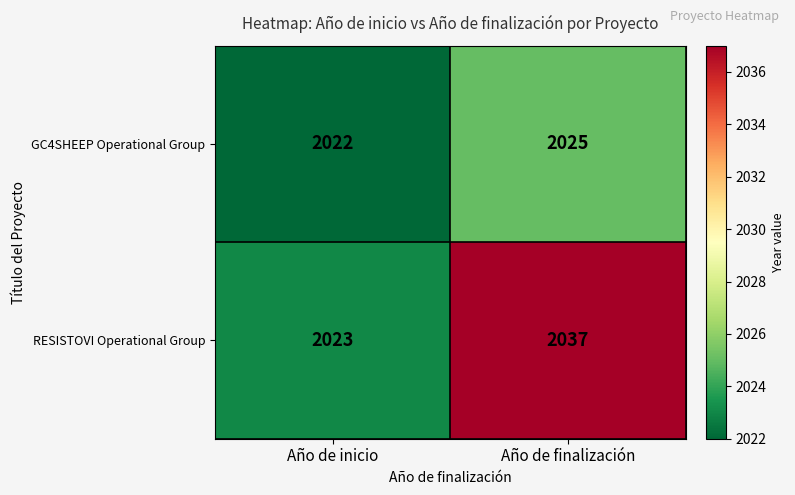

Between Año de inicio and Año de finalización, which series saw the biggest shift?

RESISTOVI Operational Group